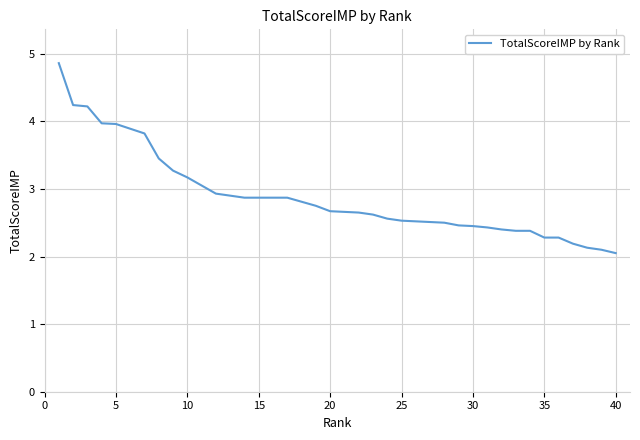

What is the difference between the maximum and minimum values?

2.8